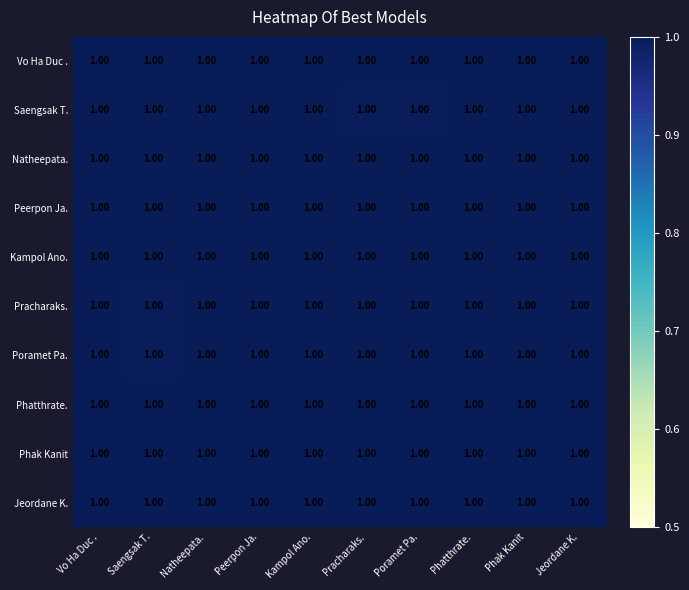

What is the smallest value displayed?

1.0